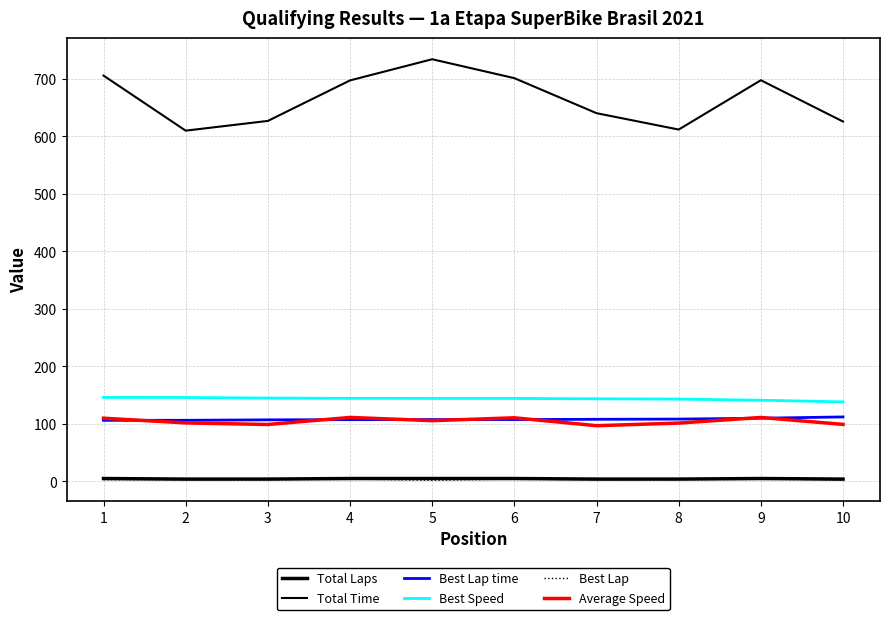

Does the chart have visible grid lines?

Yes